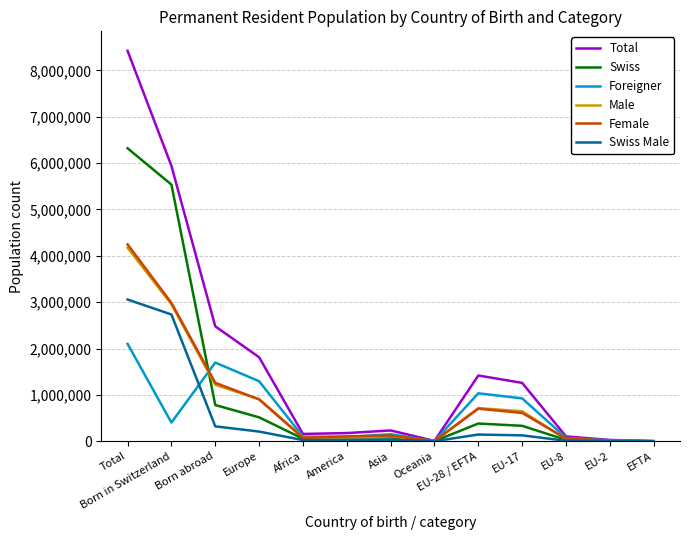

The value of Foreigner at EU-8 is 74949. True or false?

True